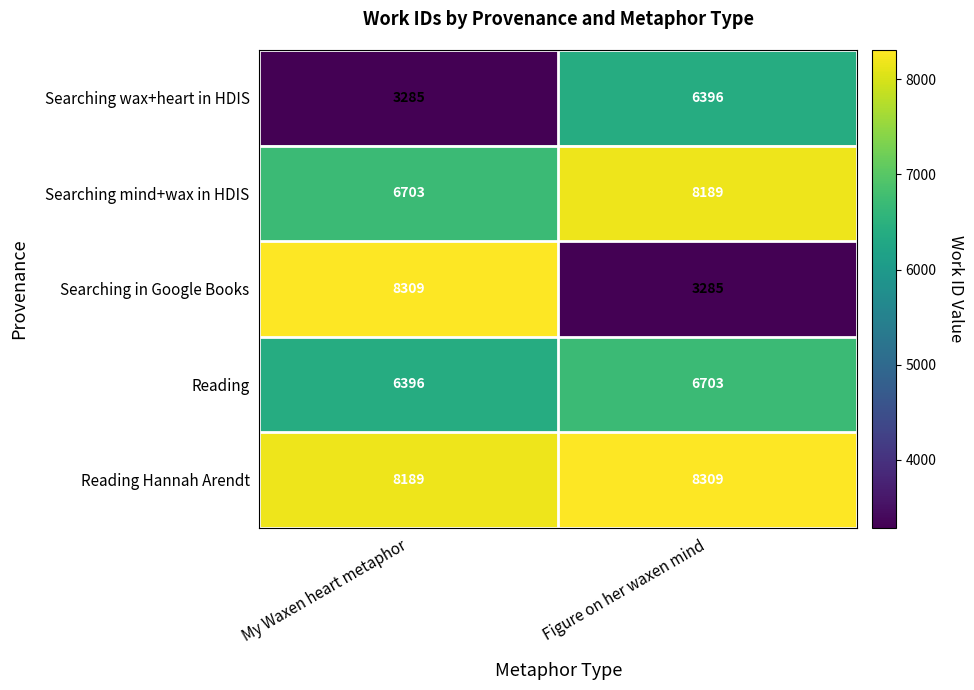

Is it true that Reading equals 6396 at My Waxen heart metaphor?

True